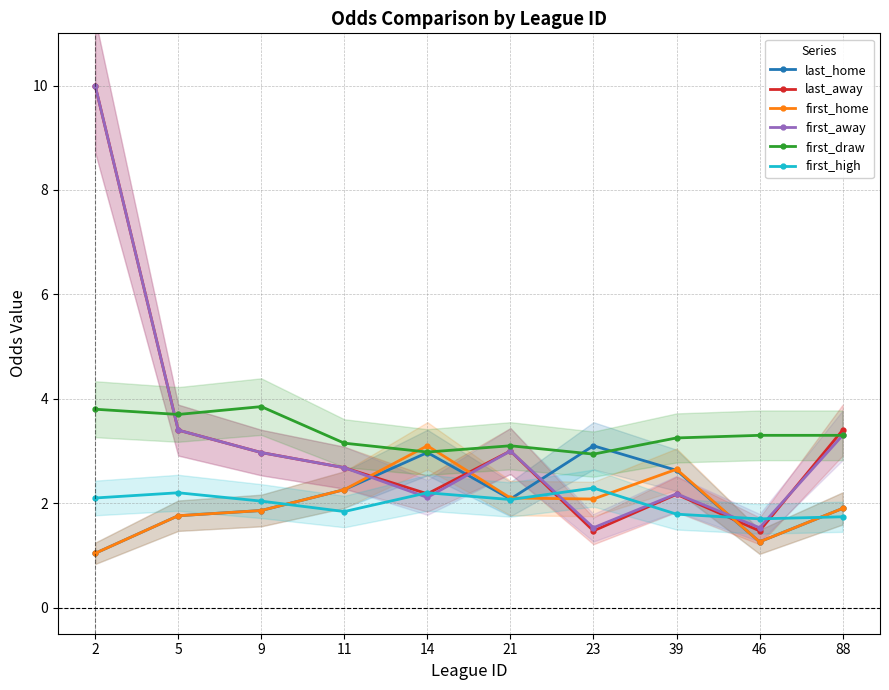

What are all the series names shown in the legend?

last_home, last_away, first_home, first_away, first_draw, first_high